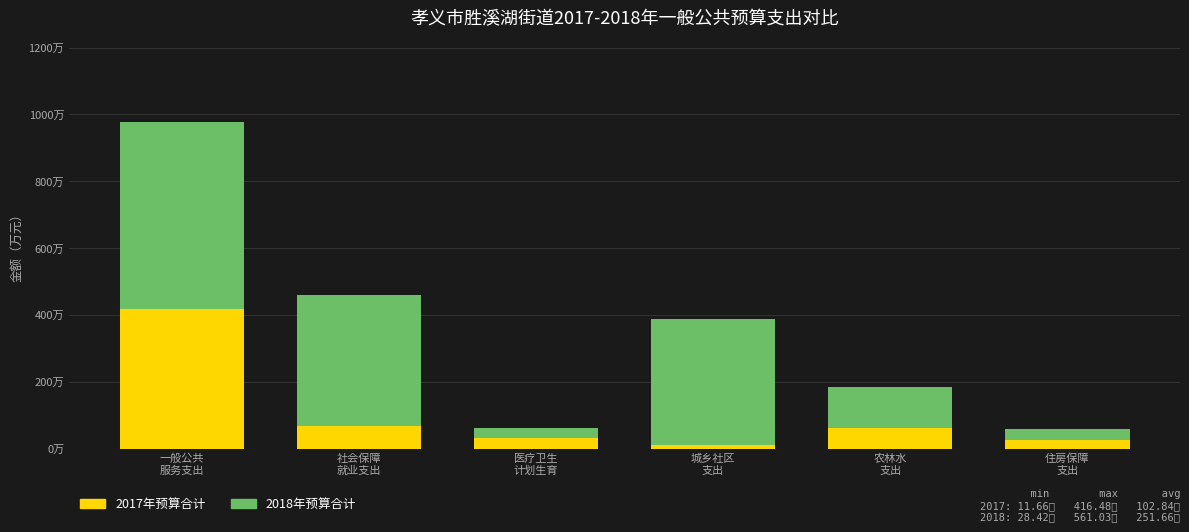

Are the bars horizontal?

No